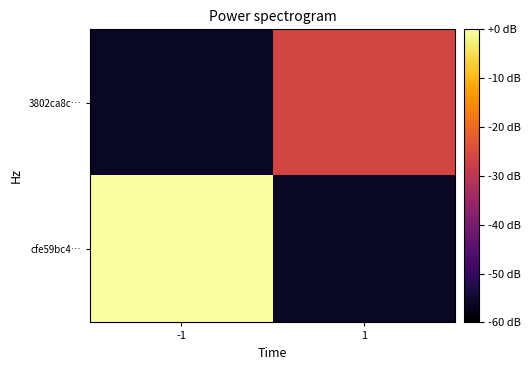

At 1, list the series in order from largest to smallest.

3802ca8c…, cfe59bc4…